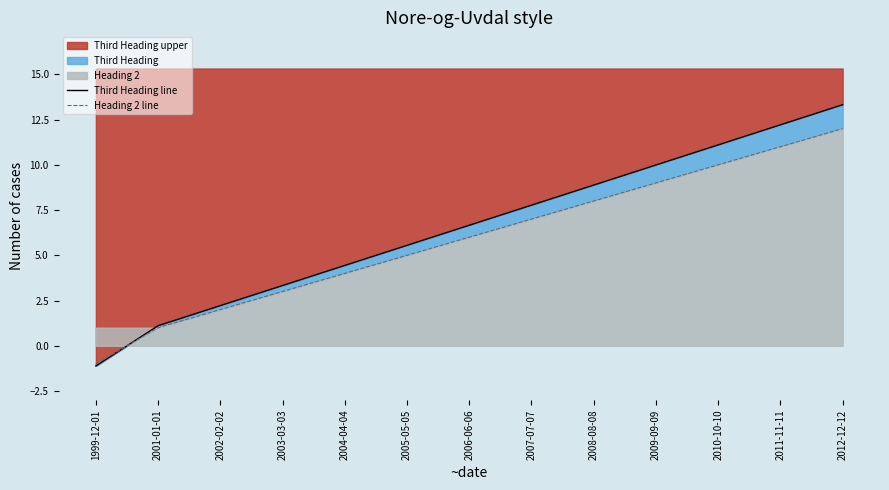

What is the label of the 3rd point from the right?

2010-10-10